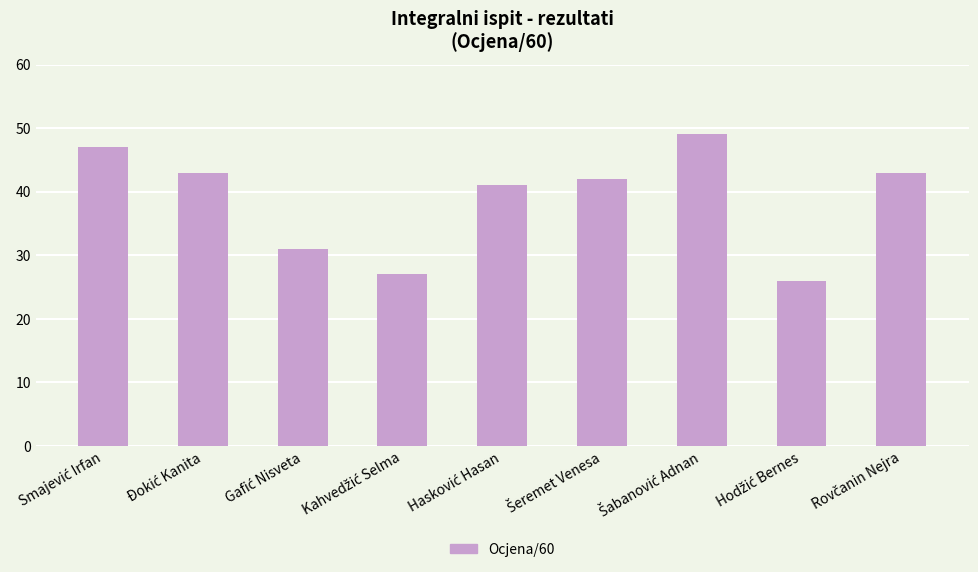

What is the difference between the maximum and second lowest values?

22